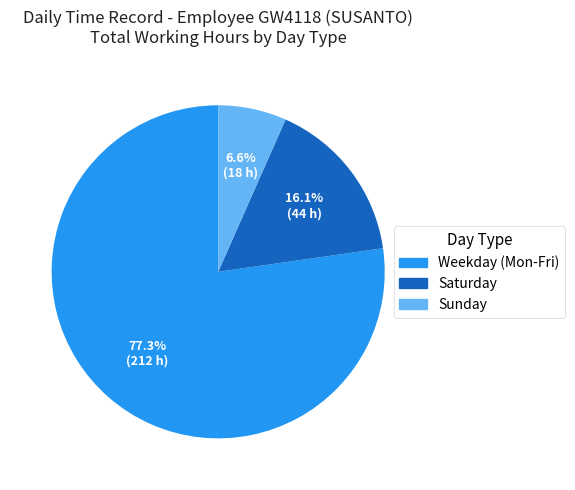

Is there any slice that represents more than half of the pie?

Yes